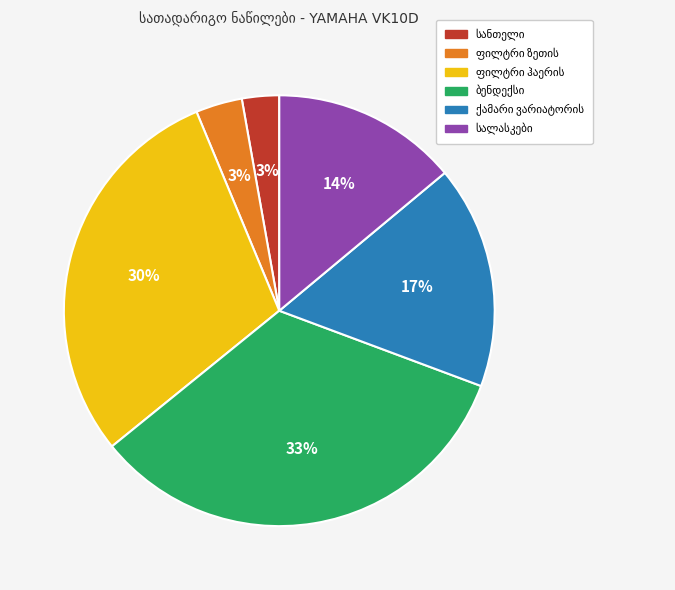

Is there any slice that represents more than half of the pie?

No